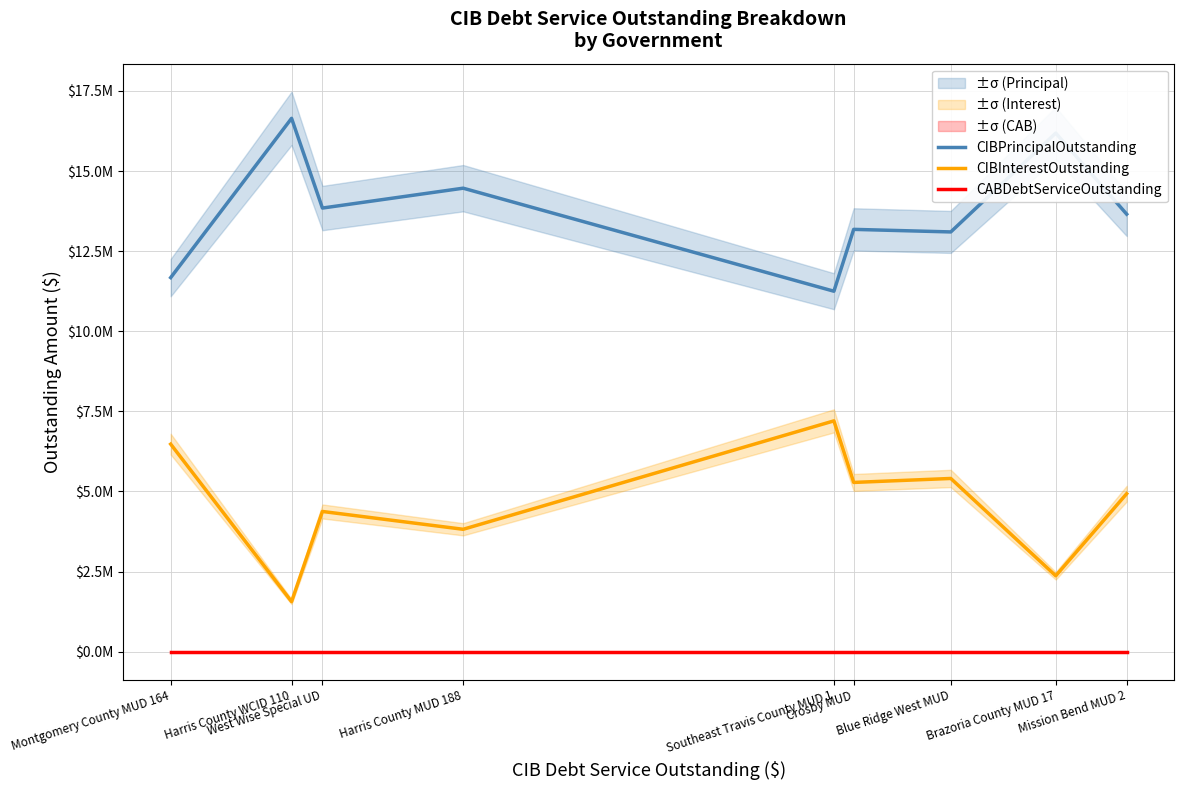

What is the difference between the highest and lowest values at Mission Bend MUD 2?

13655000.0